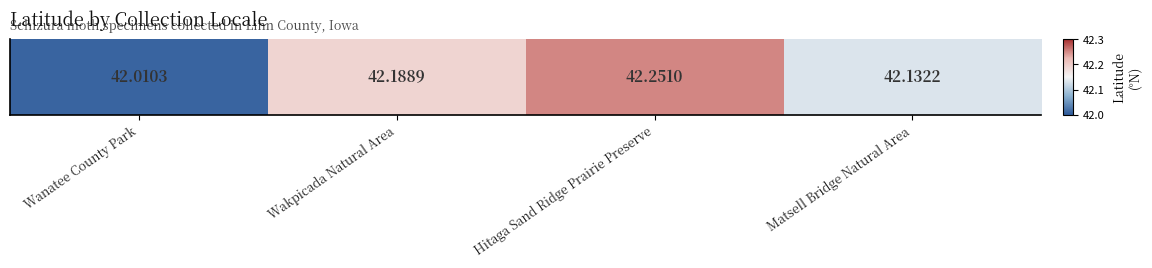

What is the change in value from Wanatee County Park to Wakpicada Natural Area?

+0.2